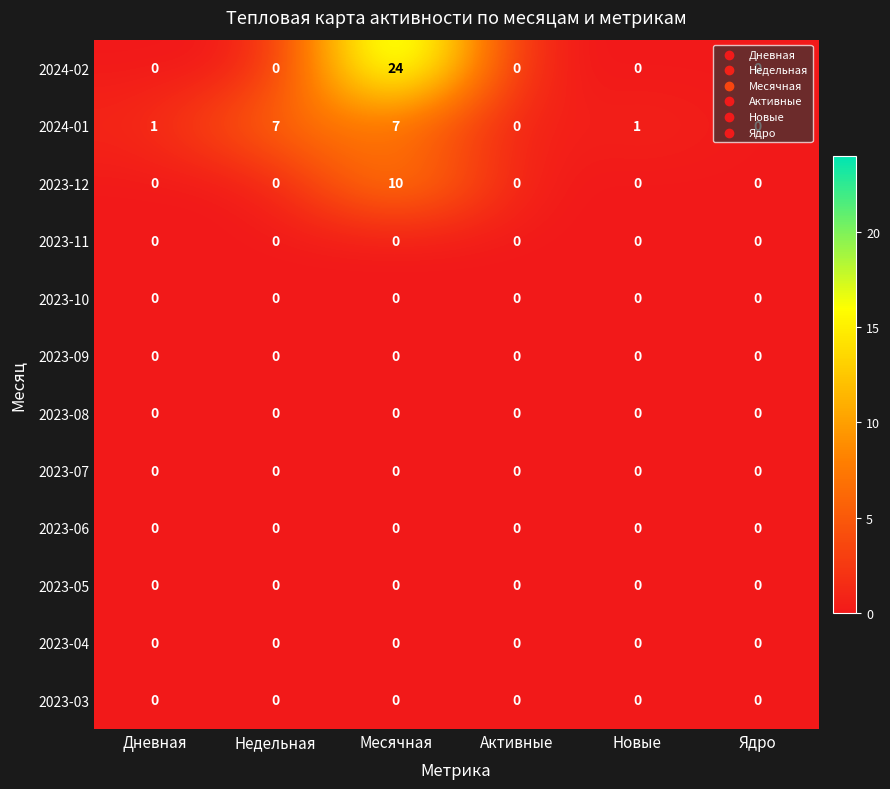

What is the highest value of the 2024-02 series?

24